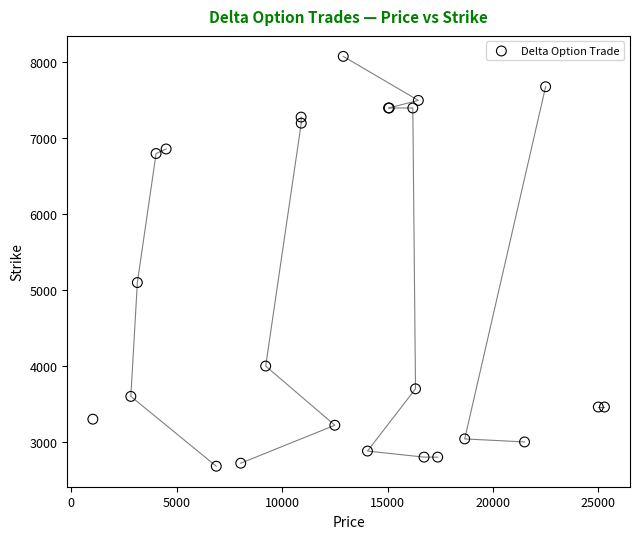

What Y value in the scatter plot is closest to 5380?

5100